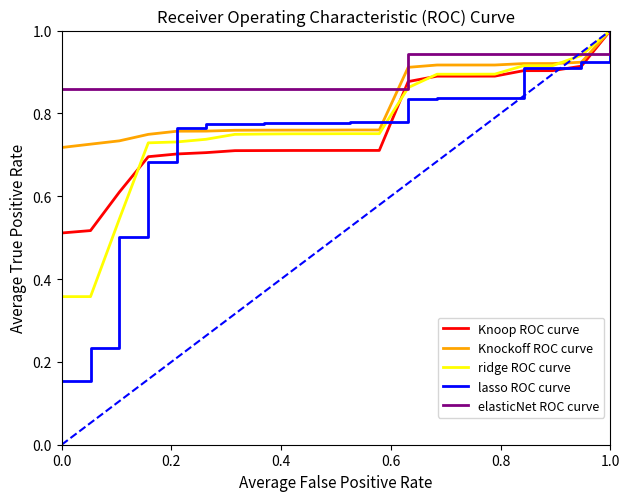

Which series has the largest range (max minus min)?

lasso ROC curve